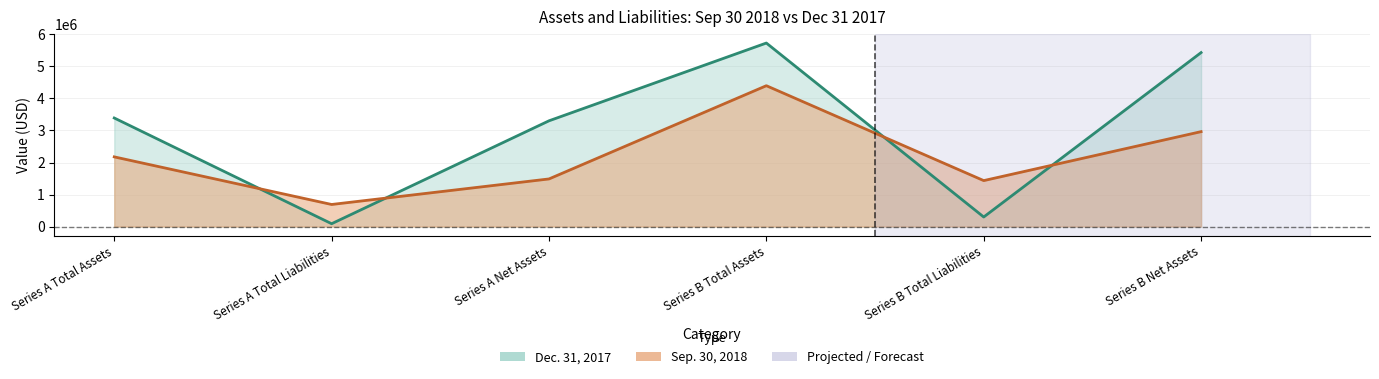

Where is the first local maximum for Sep. 30, 2018?

Series B Total Assets